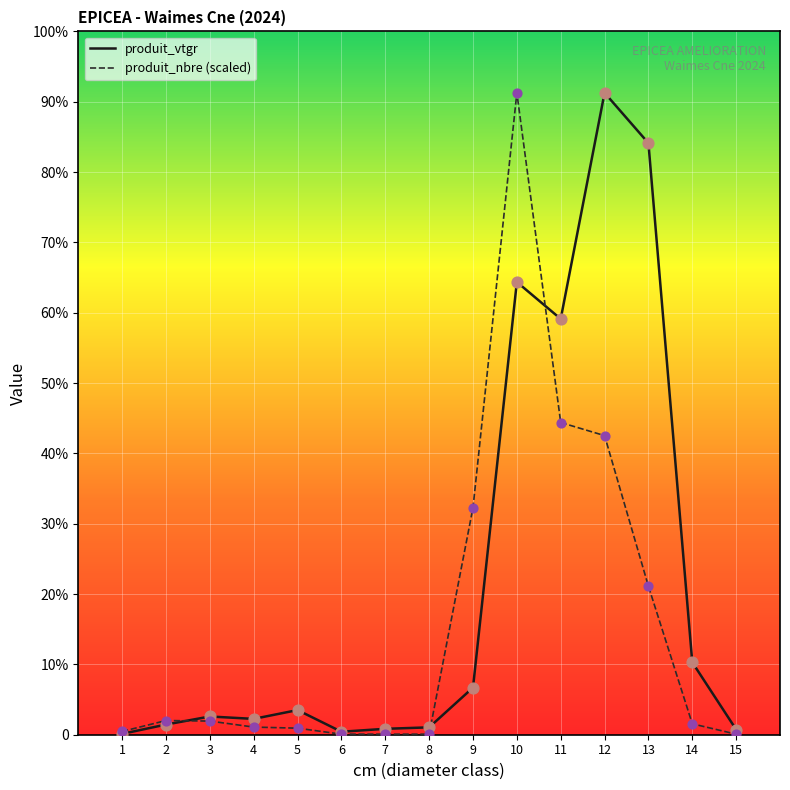

What are all the series names shown in the legend?

produit_vtgr, produit_nbre (scaled)